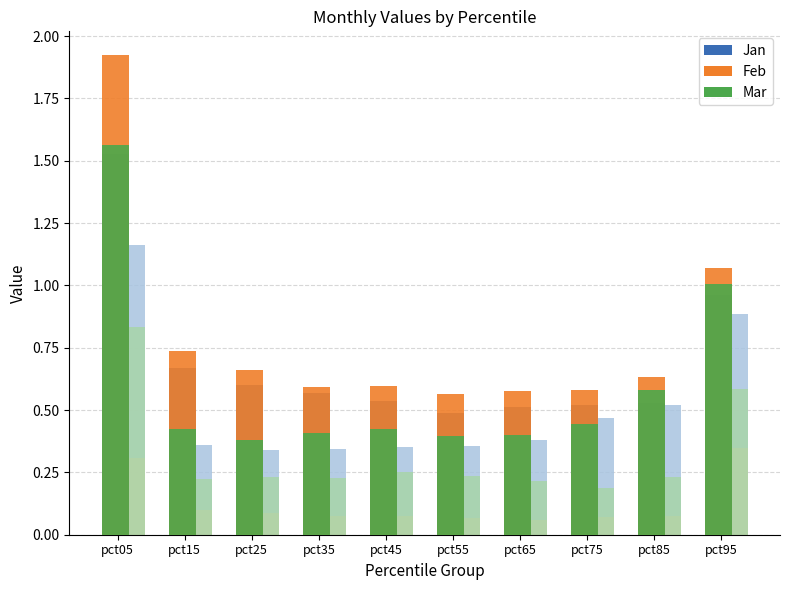

How many data points does each series have?

10